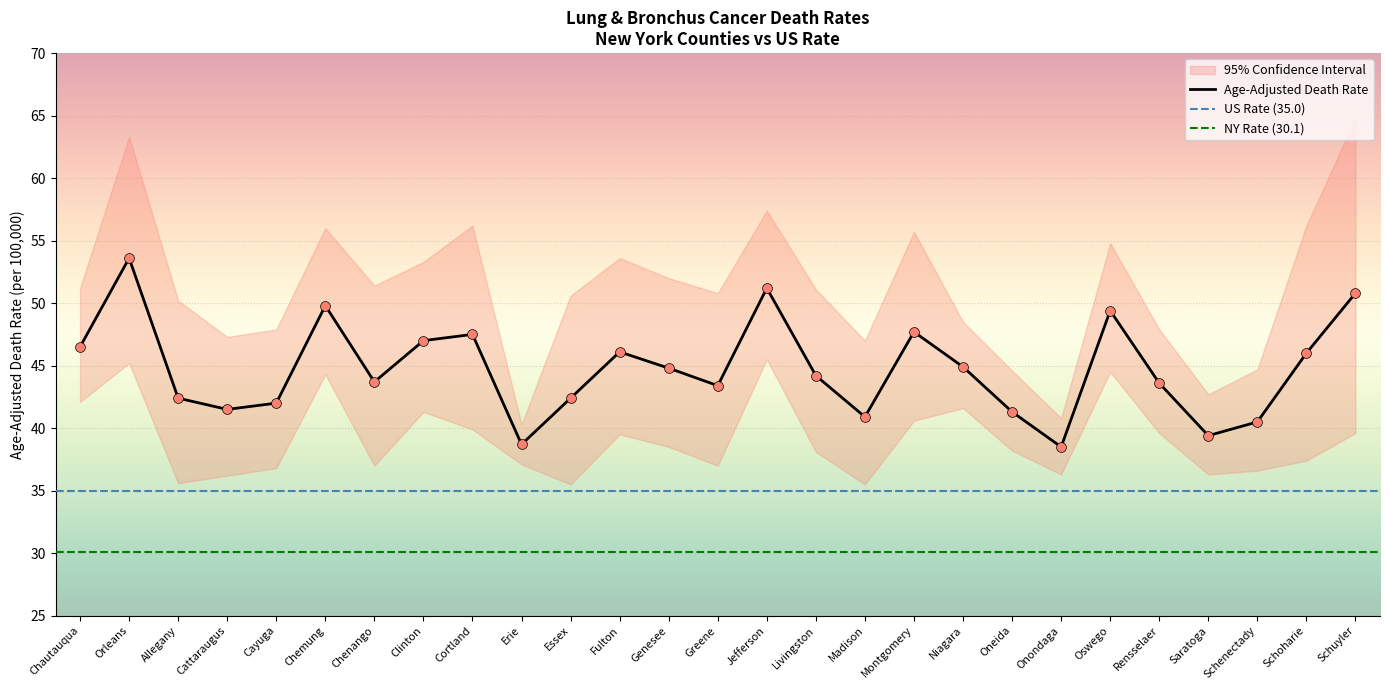

Which series has the largest total across all categories?

Upper 95% CI